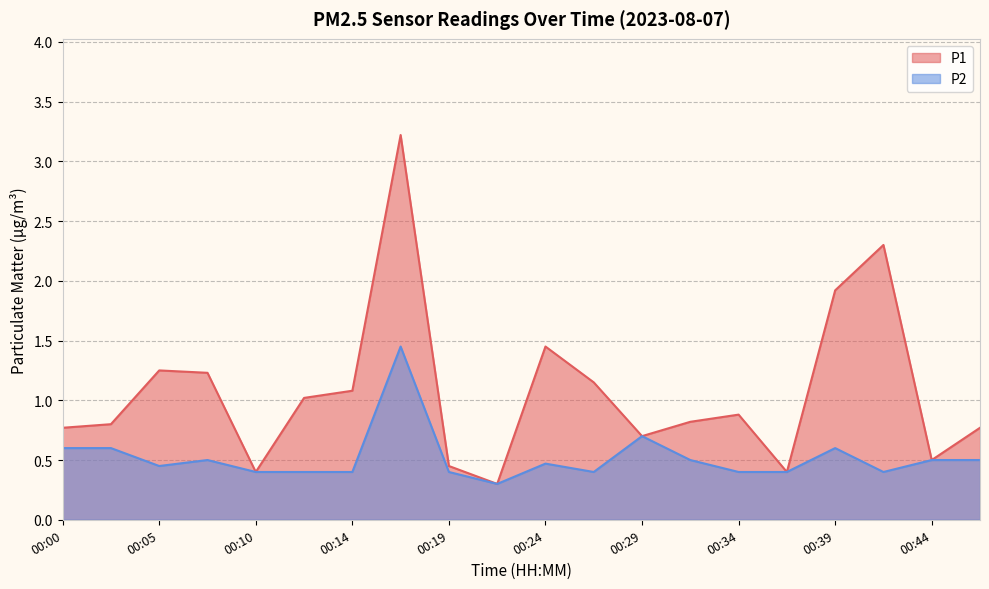

What is the sum of all P2 values?

10.4